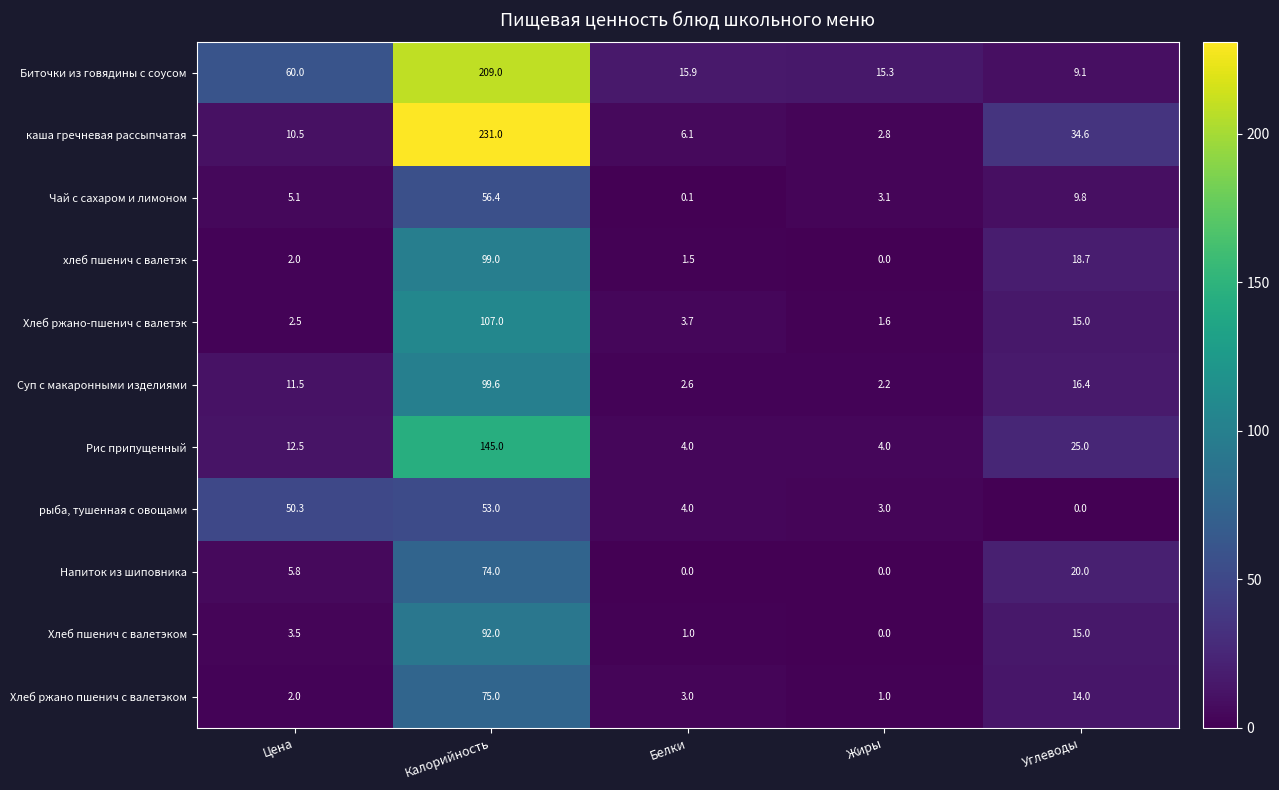

The Хлеб ржано пшенич с валетэком series shows 22.3 at Углеводы. True or false?

False